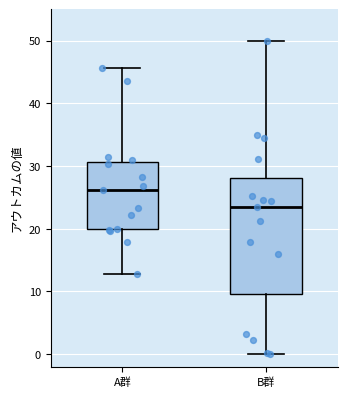

Where is the upper edge of the box for B群 on the y-axis? The values are not printed on the chart, so give them approximately, as read against the axis.

28